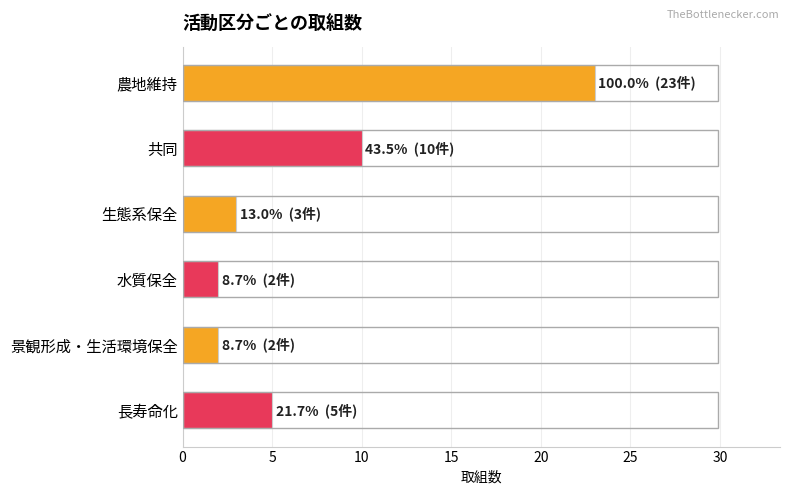

The chart shows a value of 15 at 共同. True or false?

False